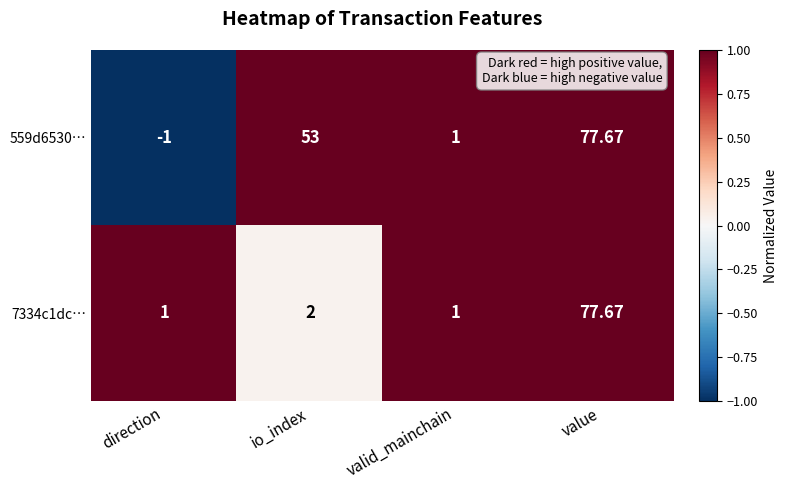

List the labels in order of 559d6530… value, largest first.

value, io_index, valid_mainchain, direction